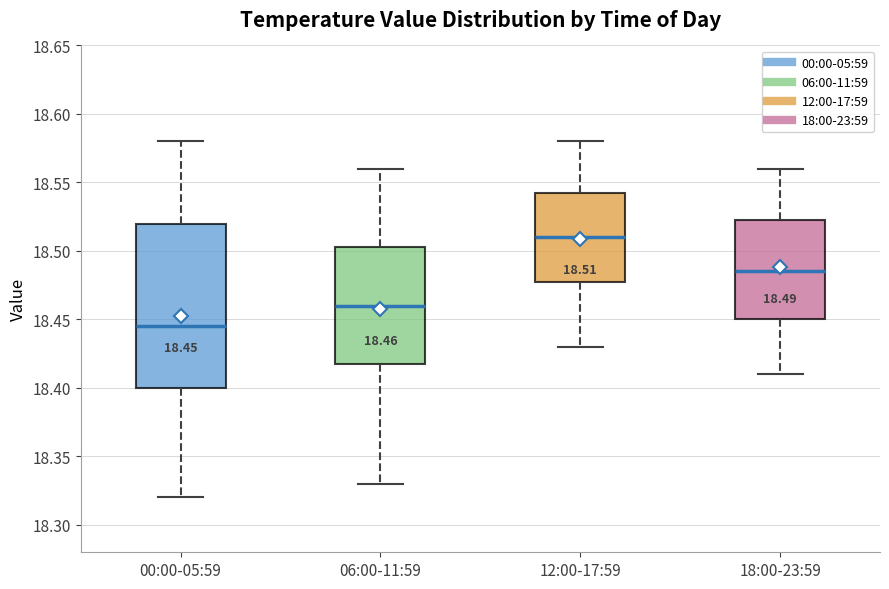

Which box's median line is the lowest?

00:00-05:59